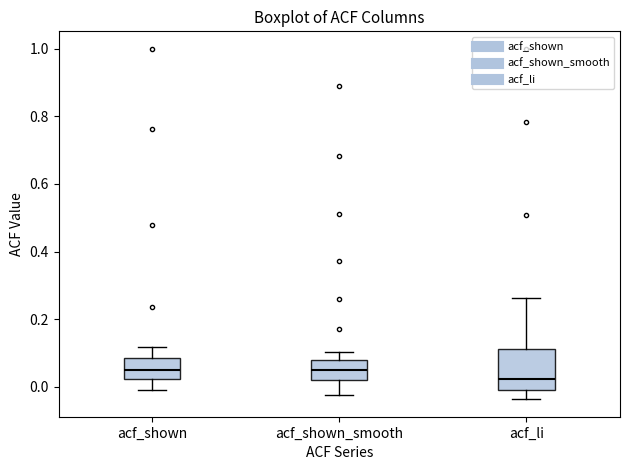

Reading left to right, transcribe this box plot: for each box, give where its median line is, the range the box spans, and where its two whiskers end, as read against the y-axis. The values are not printed on the chart, so give them approximately, as read against the axis.

acf_shown: median 0.06, box 0.02 to 0.08, whiskers 0.00 to 0.12
acf_shown_smooth: median 0.04, box 0.02 to 0.08, whiskers -0.02 to 0.10
acf_li: median 0.02, box 0.00 to 0.12, whiskers -0.04 to 0.26